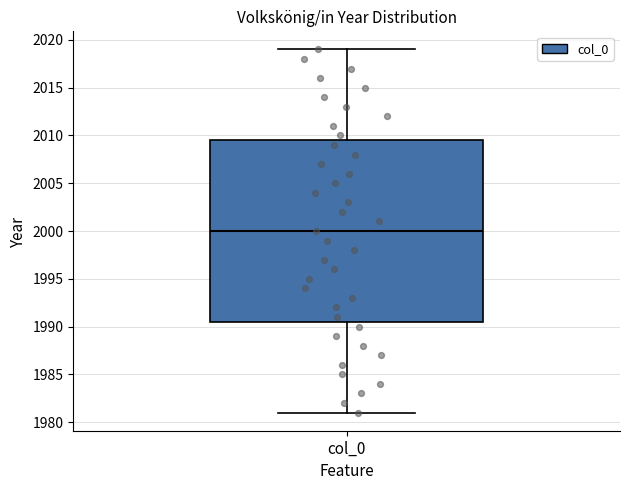

Read this box plot against the y-axis: the position of the median line, the range covered by the box, and the ends of both whiskers. The values are not printed on the chart, so give them approximately, as read against the axis.

median 2000.0, box 1990.5 to 2009.5, whiskers 1981.0 to 2019.0